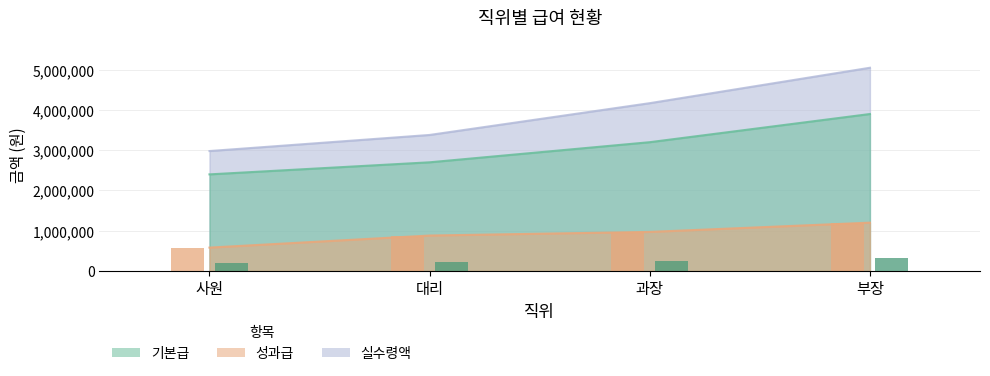

Which series has the largest range (max minus min)?

실수령액